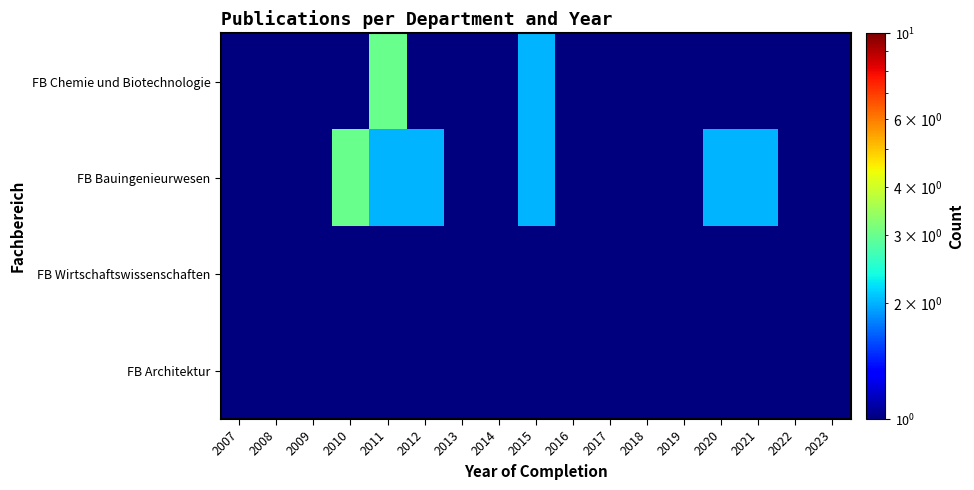

At which category is the sum across all series the highest?

2011